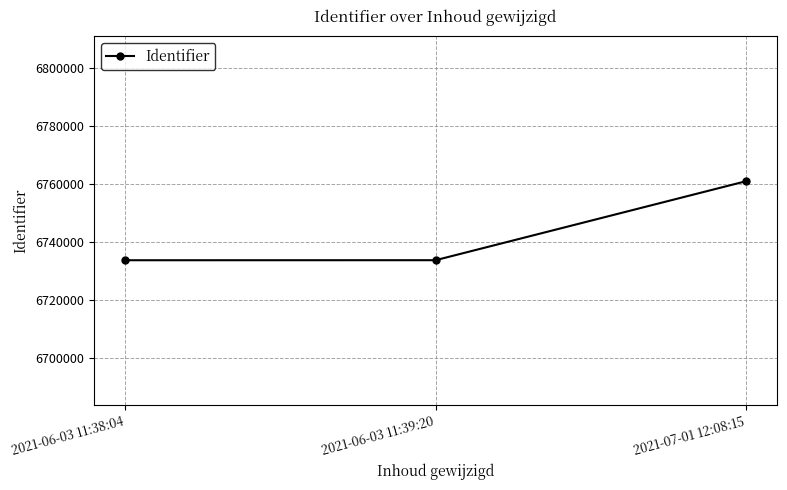

True or false: the data shows 6733672 at 2021-06-03 11:38:04.

True